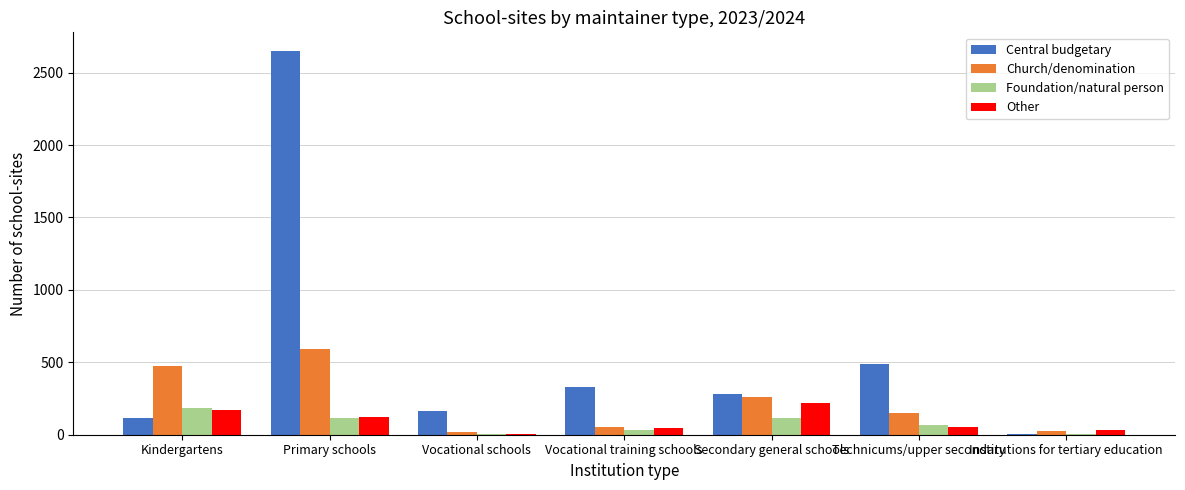

Read the Church/denomination value at Secondary general schools.

259